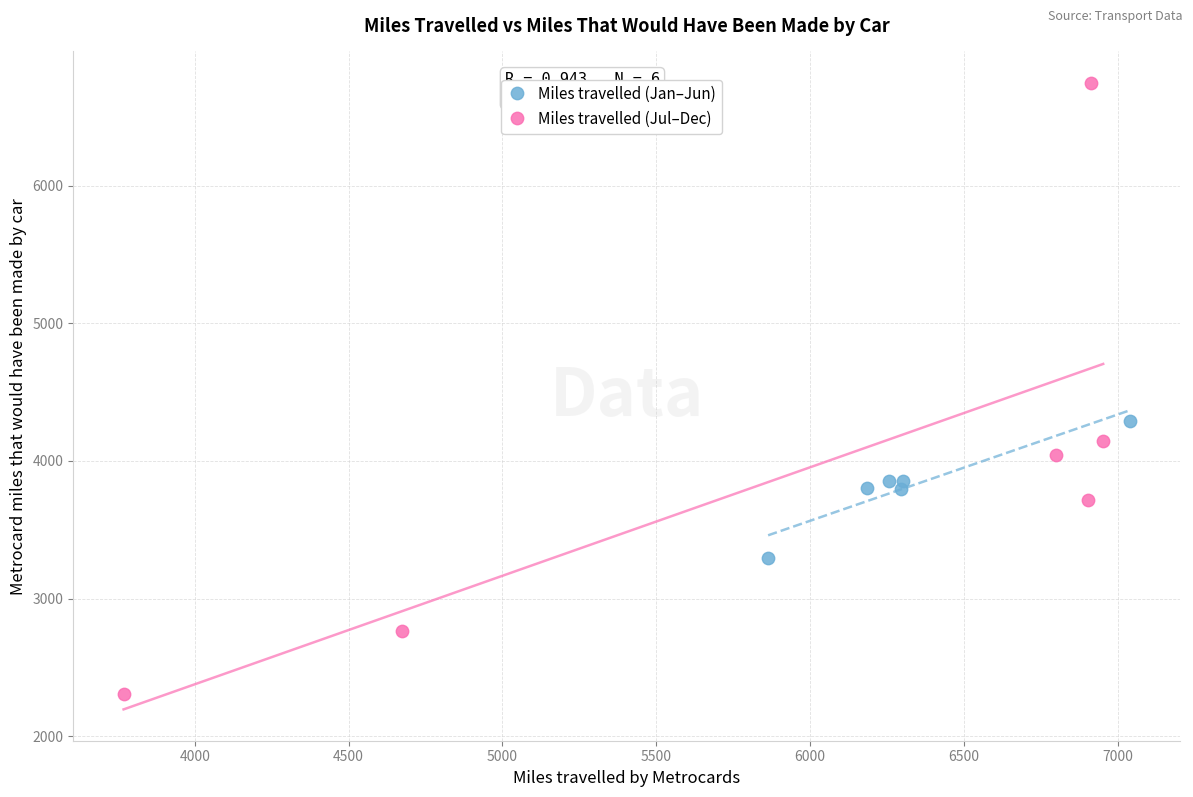

Which series has the largest Y range (max minus min)?

Miles travelled (Jul–Dec)